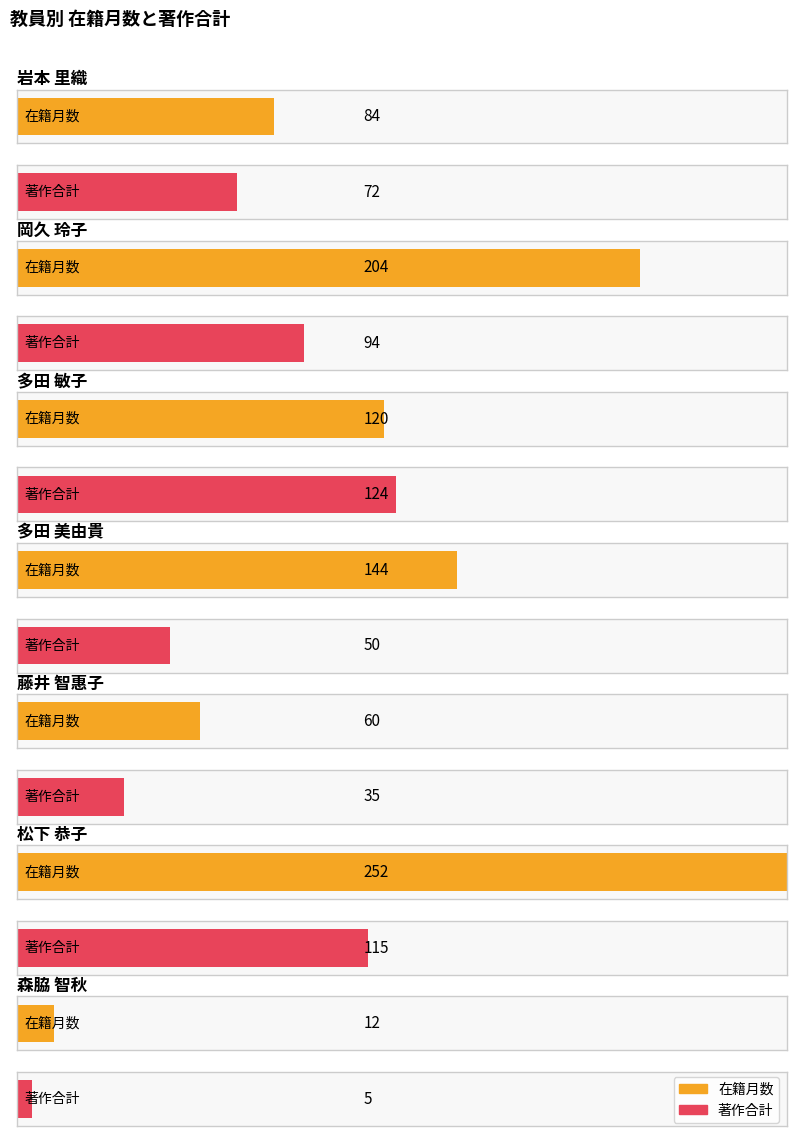

Between 岩本 里織 and 多田 美由貴, which series saw the biggest shift?

在籍月数